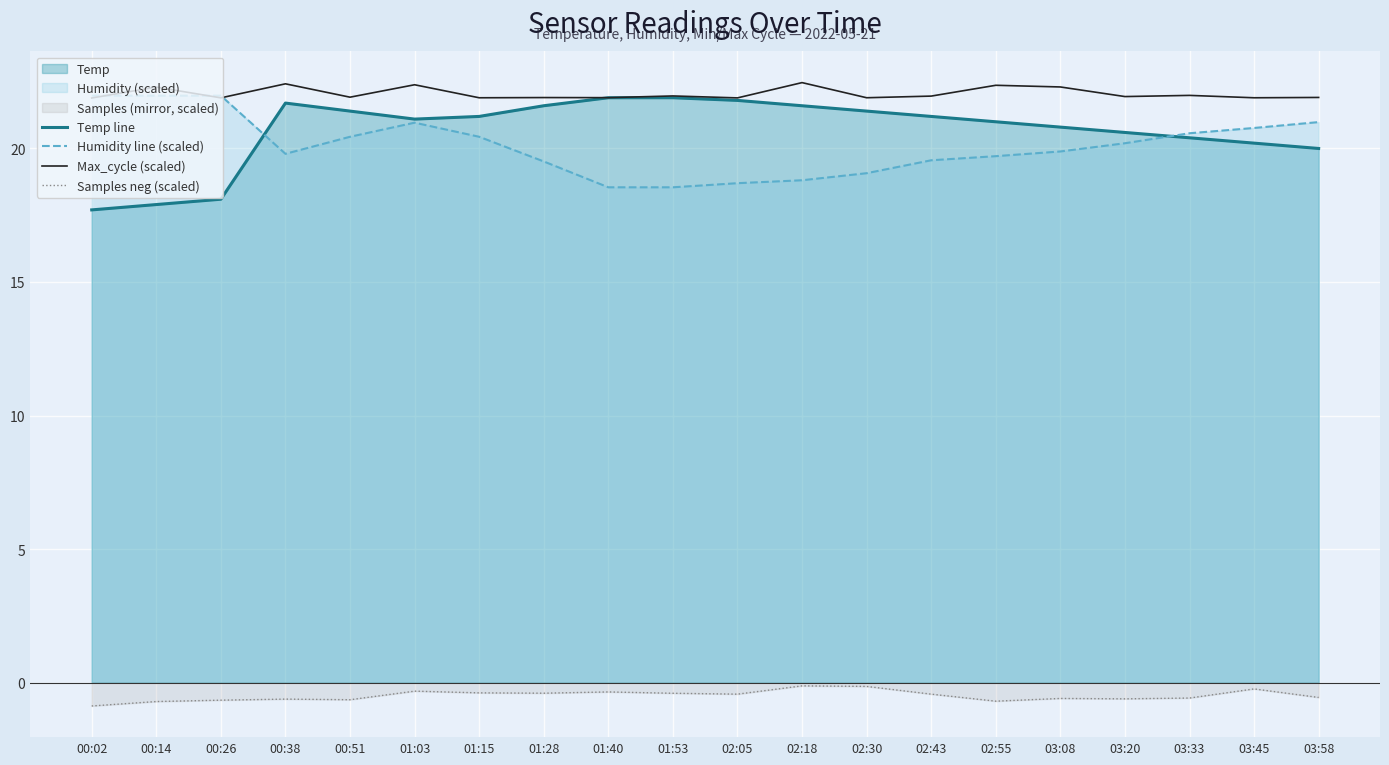

What is the difference between the maximum and minimum values in the Samples neg (scaled) series?

0.8